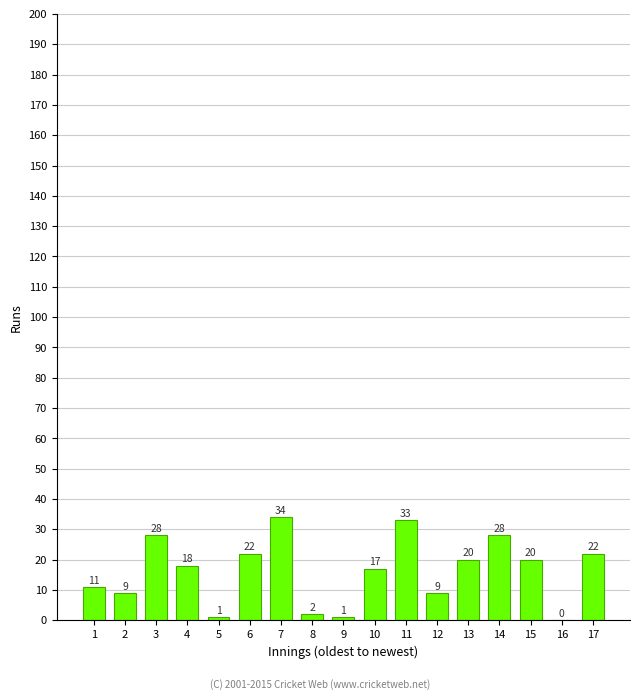

Is it true that the value at 10 is 10?

False